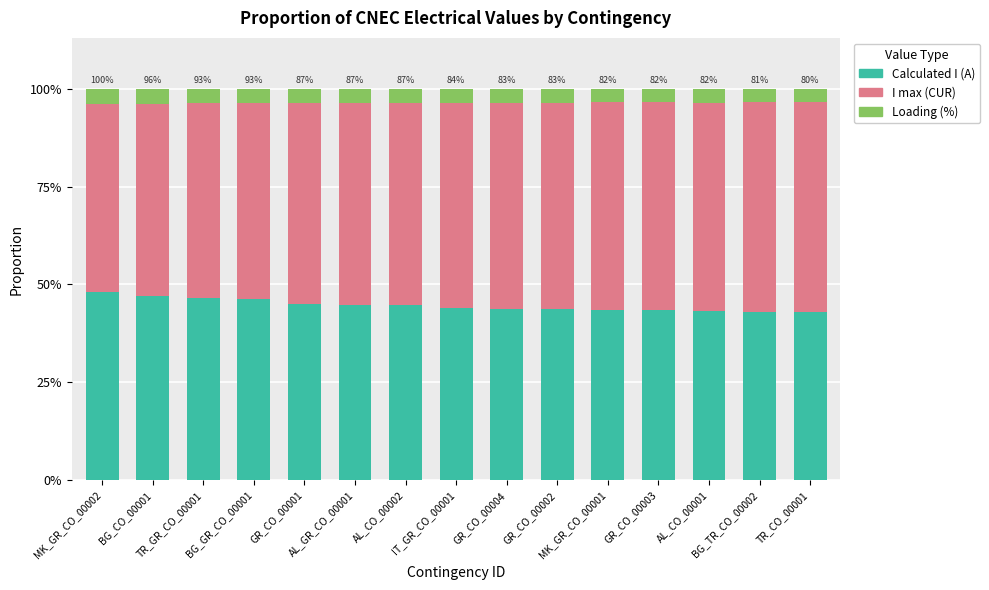

Between GR_CO_00001 and GR_CO_00003, which series saw the biggest shift?

I max (CUR)